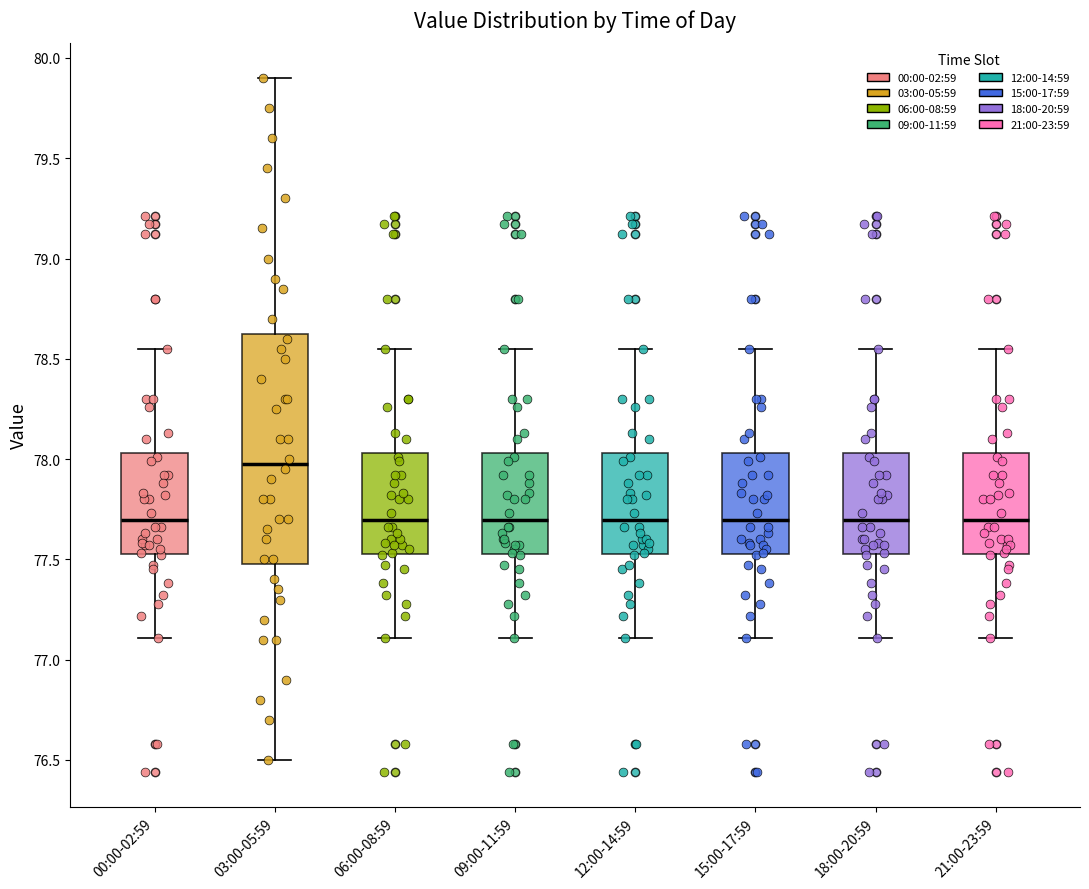

Reading left to right, read every box against the y-axis: the position of its median line, the range the box covers, and the ends of its whiskers. The values are not printed on the chart, so give them approximately, as read against the axis.

00:00-02:59: median 77.70, box 77.55 to 78.05, whiskers 77.10 to 78.55
03:00-05:59: median 78.00, box 77.50 to 78.65, whiskers 76.50 to 79.90
06:00-08:59: median 77.70, box 77.55 to 78.05, whiskers 77.10 to 78.55
09:00-11:59: median 77.70, box 77.55 to 78.05, whiskers 77.10 to 78.55
12:00-14:59: median 77.70, box 77.55 to 78.05, whiskers 77.10 to 78.55
15:00-17:59: median 77.70, box 77.55 to 78.05, whiskers 77.10 to 78.55
18:00-20:59: median 77.70, box 77.55 to 78.05, whiskers 77.10 to 78.55
21:00-23:59: median 77.70, box 77.55 to 78.05, whiskers 77.10 to 78.55